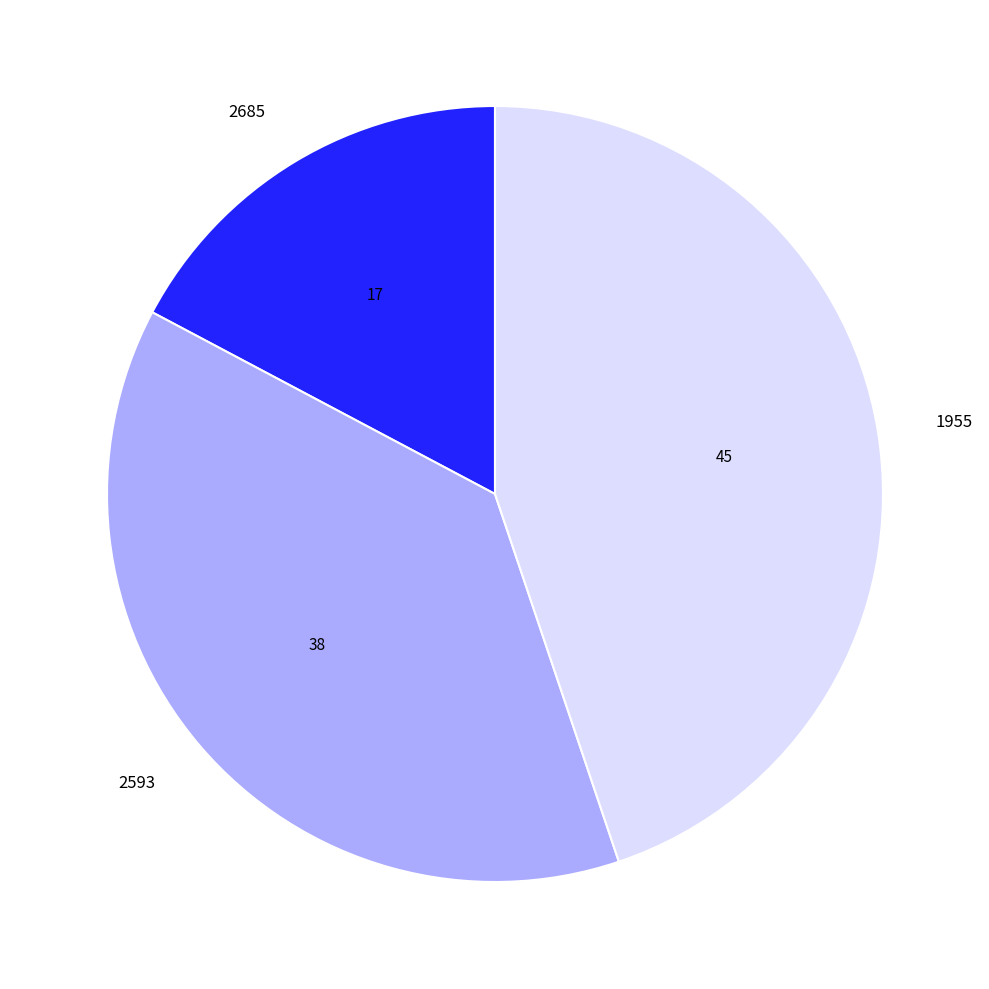

Does 2593 account for over 50% of the chart?

No